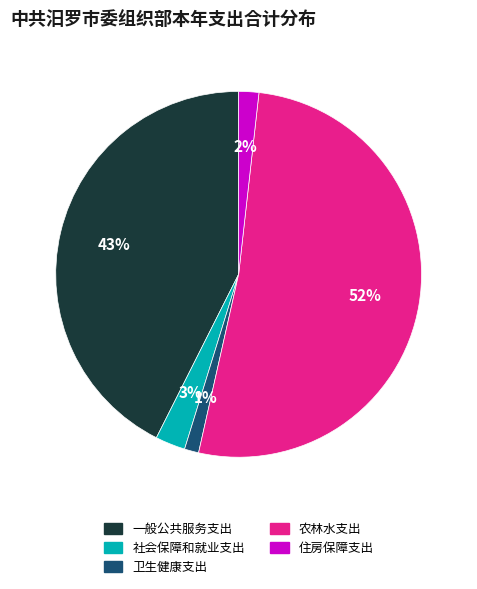

Which category has the smallest portion of the pie?

卫生健康支出